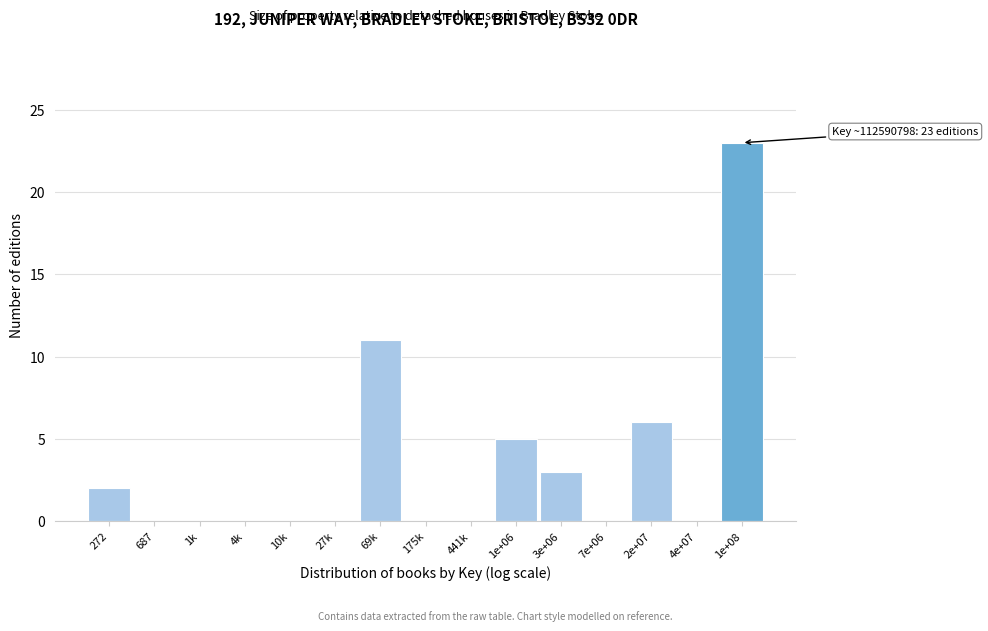

Reading left to right, extract all data points from this chart.

272=2	687=0	1k=0	4k=0	10k=0	27k=0	69k=11	175k=0	441k=0	1e+06=5	3e+06=3	7e+06=0	2e+07=6	4e+07=0	1e+08=23